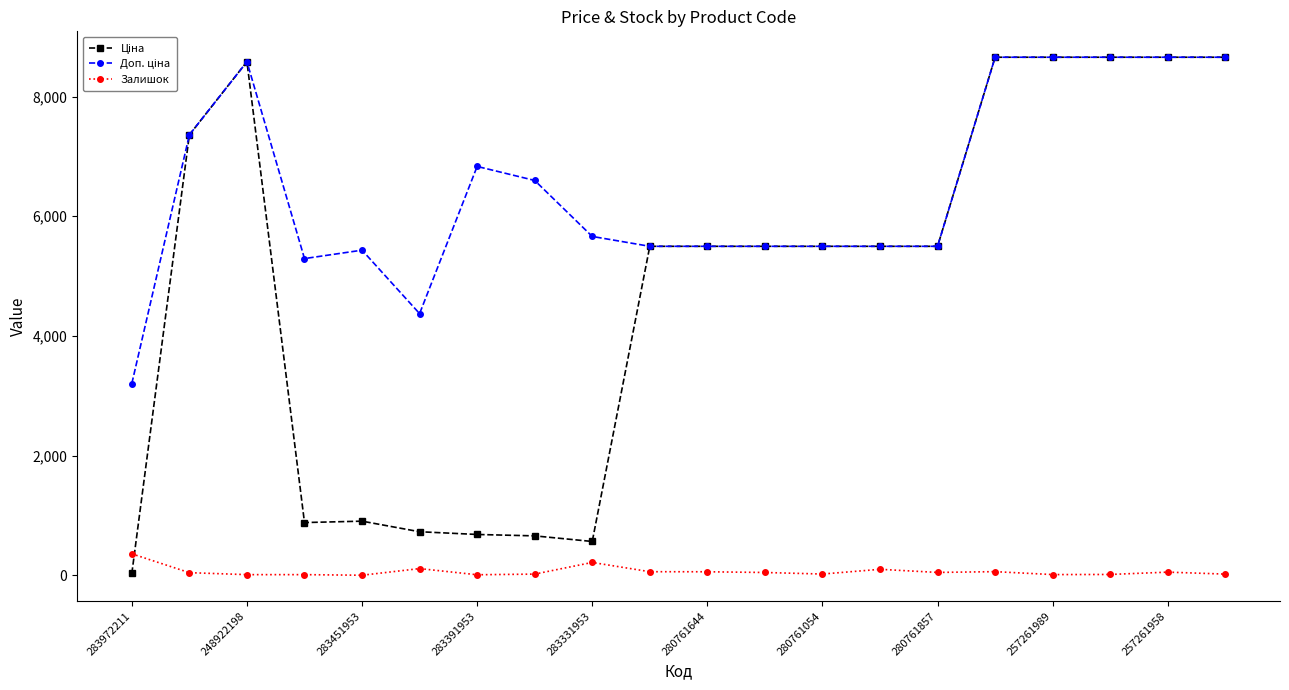

True or false: Залишок has more than 0 interior local peaks.

True